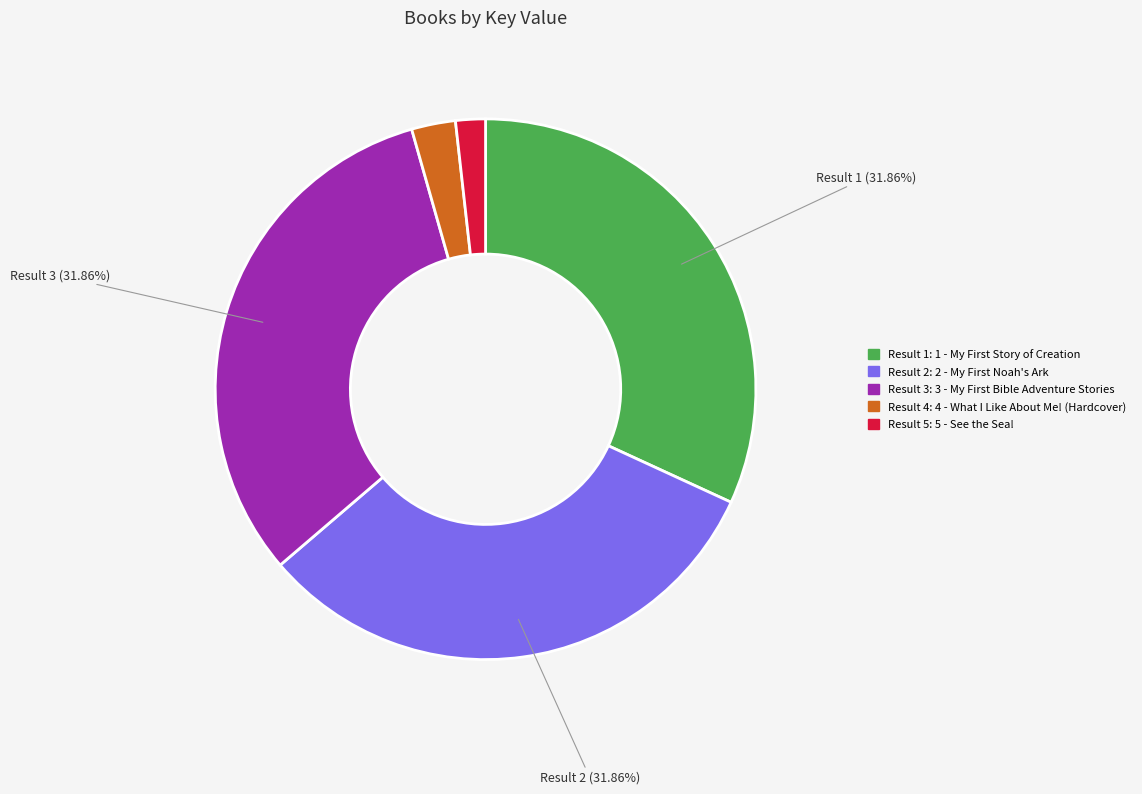

Is there a majority slice in this chart?

No